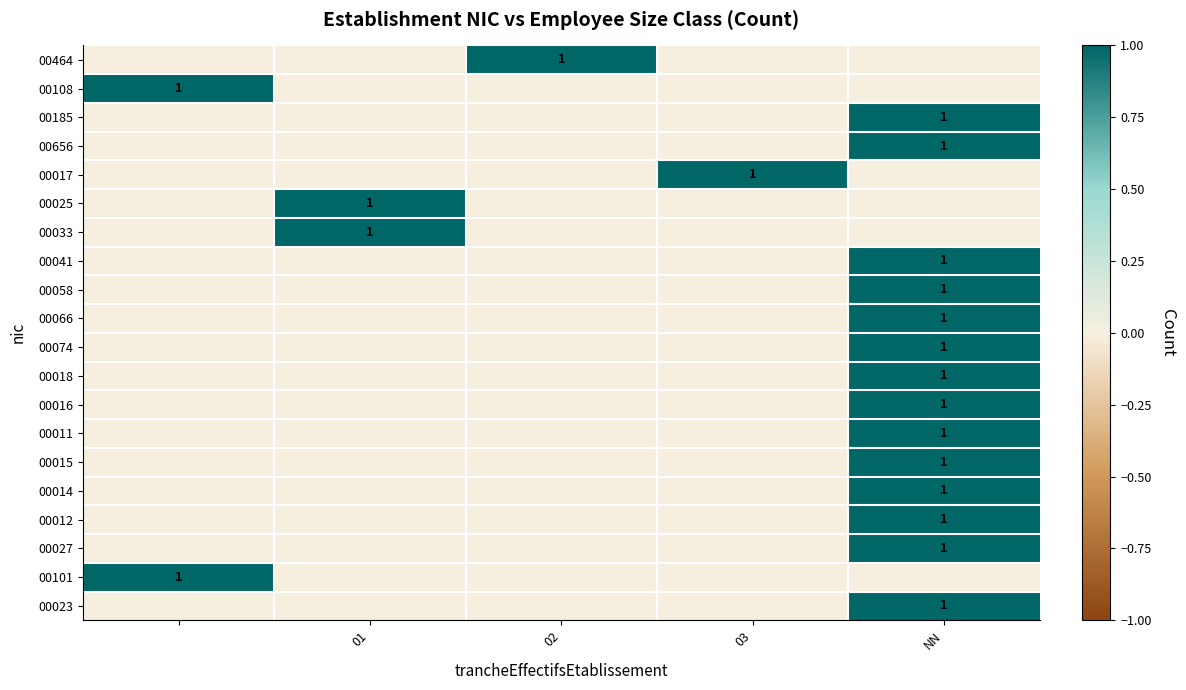

The 00041 series shows 1 at NN. True or false?

True